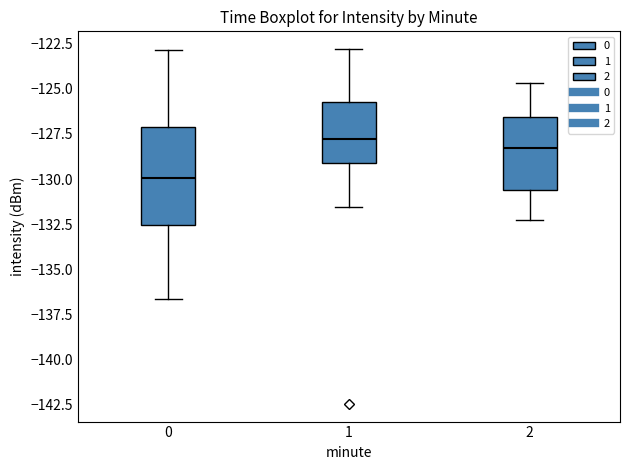

Which box's median line is the highest?

1